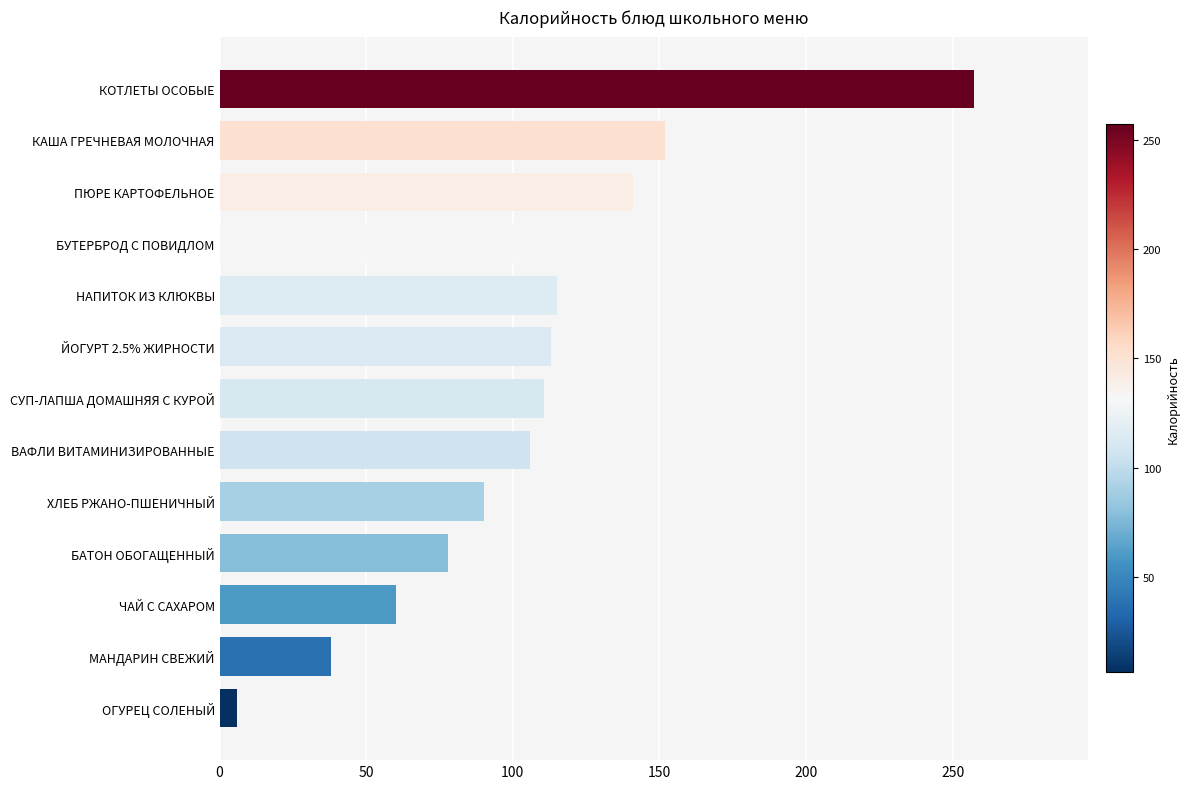

What is the average value?

107.6